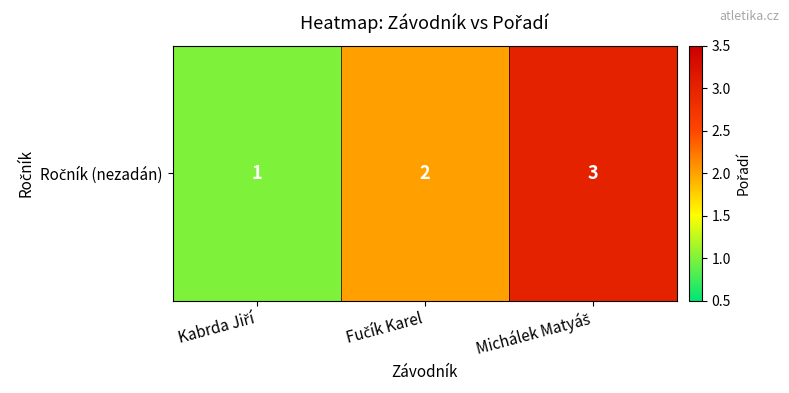

What is the average value?

2